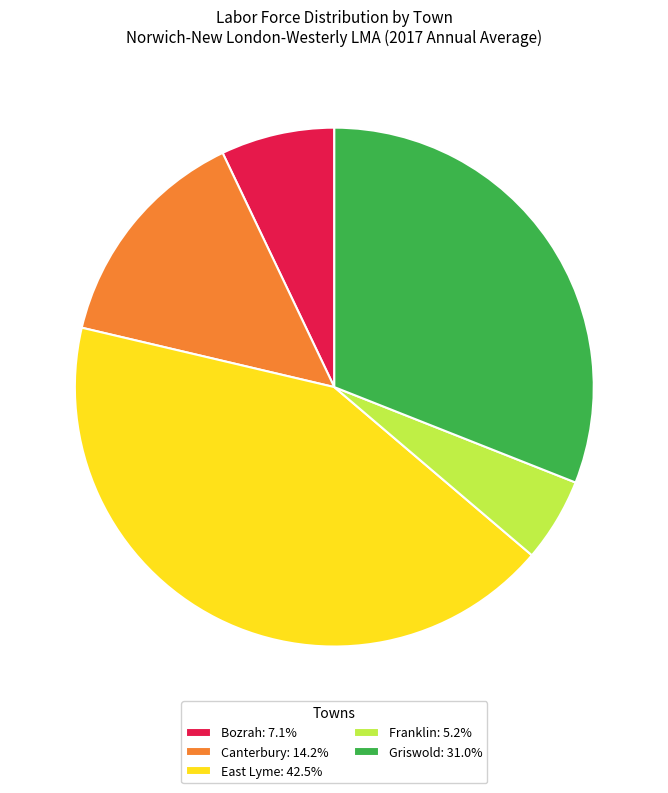

How many segments does this pie chart have?

5